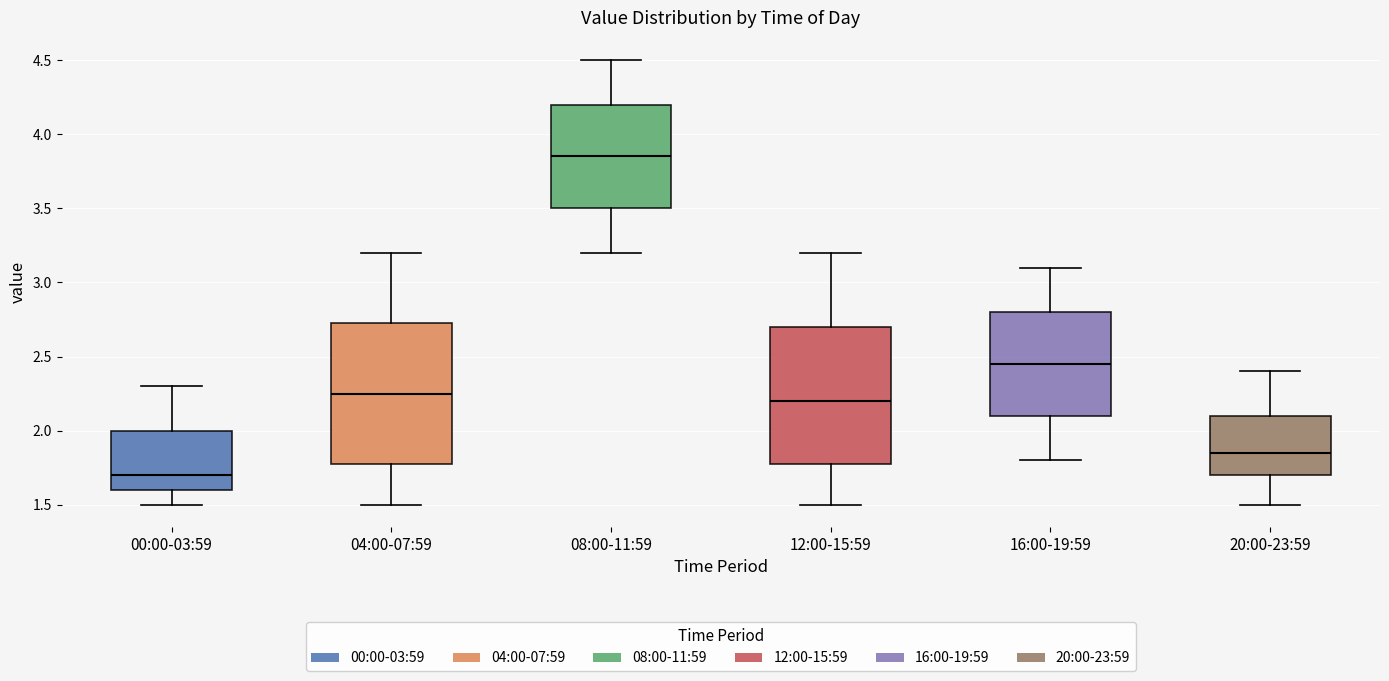

Reading left to right, read every box against the y-axis: the position of its median line, the range the box covers, and the ends of its whiskers. The values are not printed on the chart, so give them approximately, as read against the axis.

00:00-03:59: median 1.70, box 1.60 to 2.00, whiskers 1.50 to 2.30
04:00-07:59: median 2.25, box 1.80 to 2.75, whiskers 1.50 to 3.20
08:00-11:59: median 3.85, box 3.50 to 4.20, whiskers 3.20 to 4.50
12:00-15:59: median 2.20, box 1.80 to 2.70, whiskers 1.50 to 3.20
16:00-19:59: median 2.45, box 2.10 to 2.80, whiskers 1.80 to 3.10
20:00-23:59: median 1.85, box 1.70 to 2.10, whiskers 1.50 to 2.40